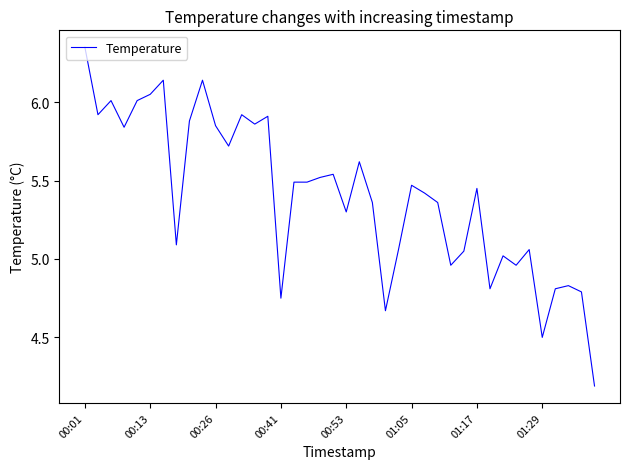

What is the difference between the maximum and minimum values?

2.2